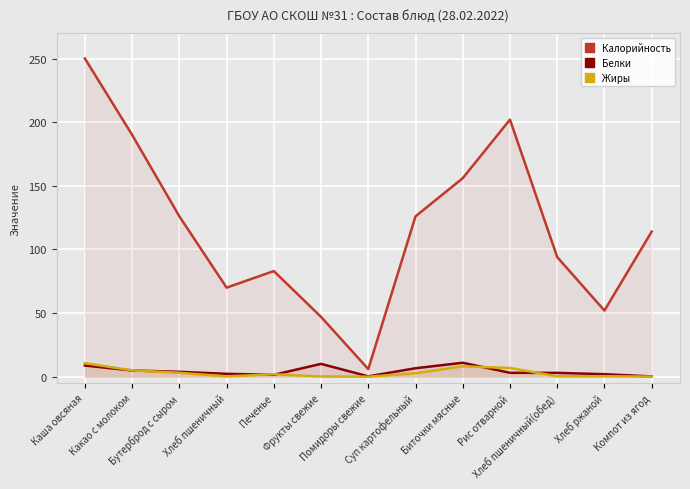

What is the approximate value of Калорийность at Фрукты свежие?

47.0